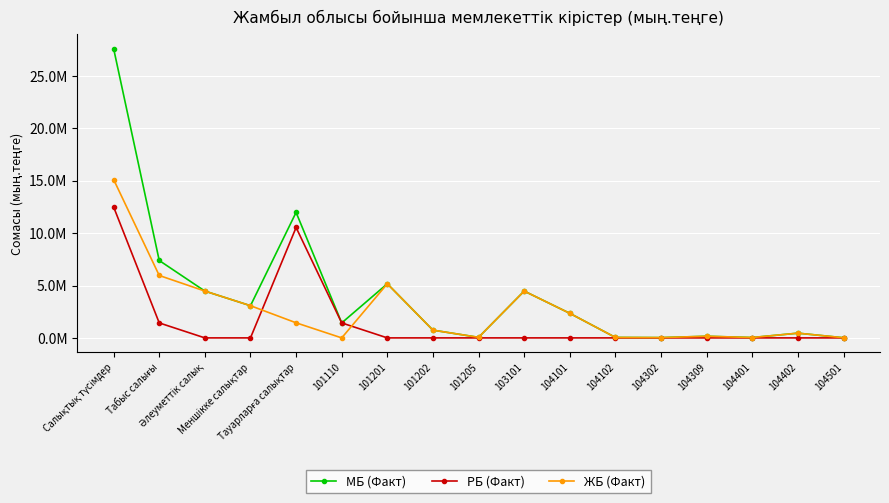

At Әлеуметтiк салық, list the series in order from smallest to largest.

РБ (Факт), МБ (Факт), ЖБ (Факт)